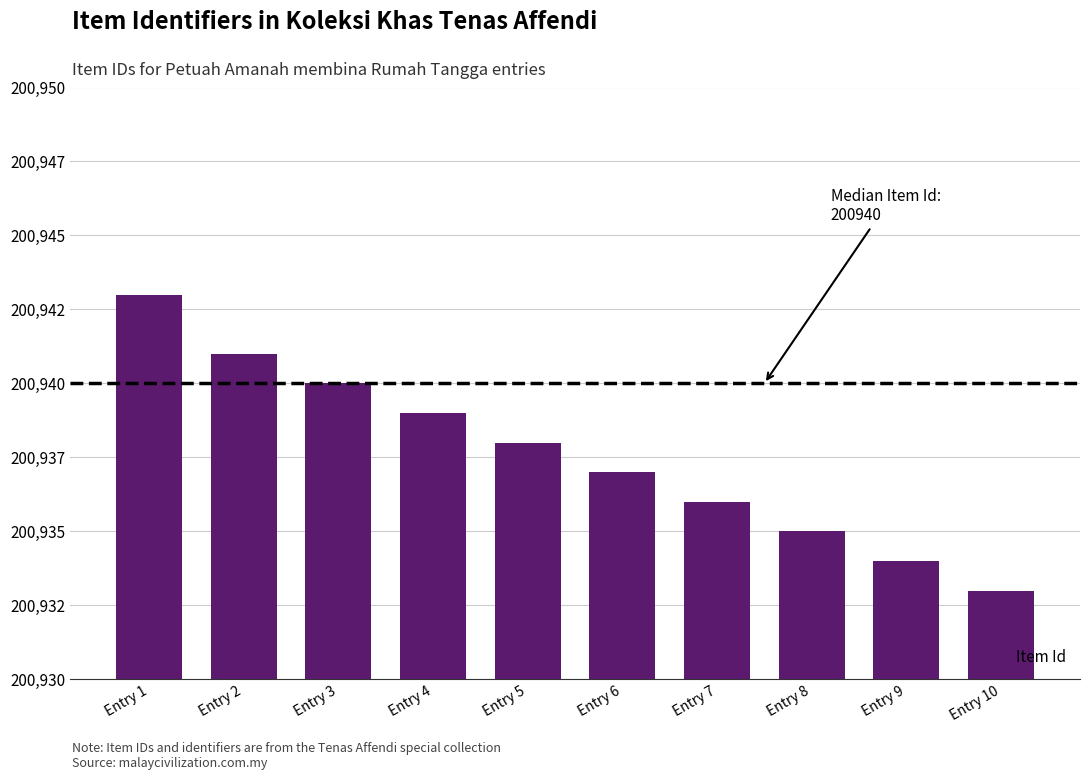

What is the change in value from Entry 8 to Entry 9?

-1